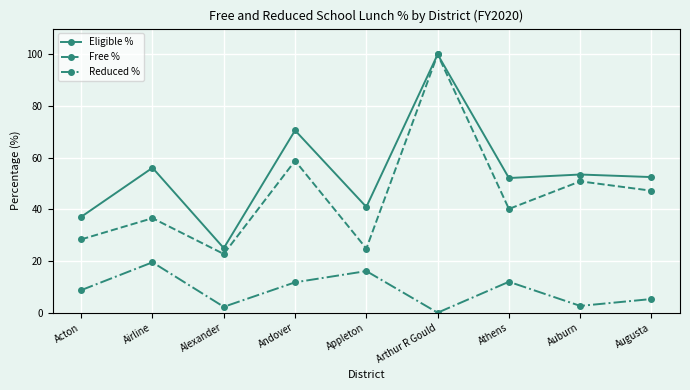

Where is Eligible % nearest to the value 62?

Airline